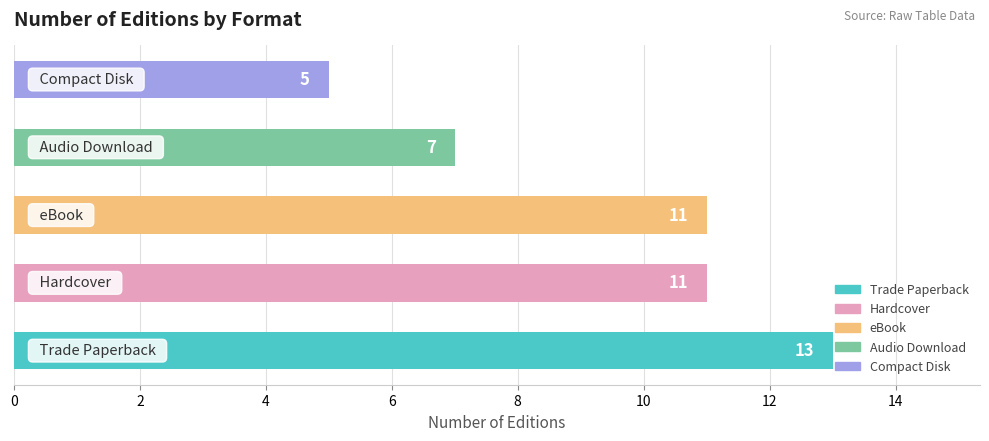

What is the smallest value displayed?

5